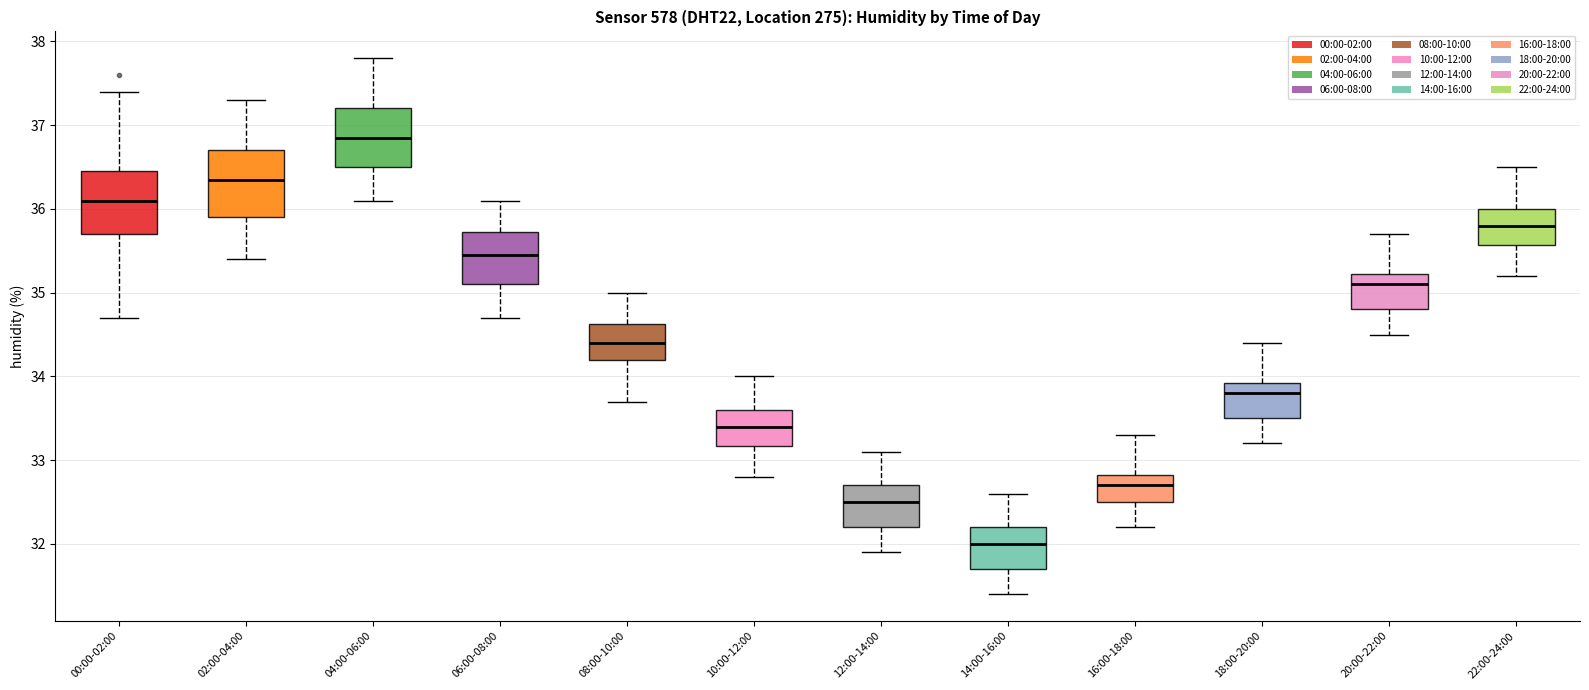

Which box's median line is the highest?

04:00-06:00